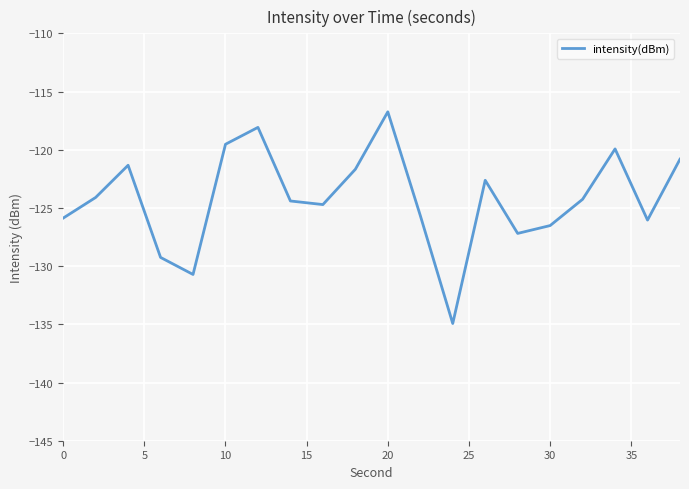

What is the difference between the maximum and minimum values?

18.2